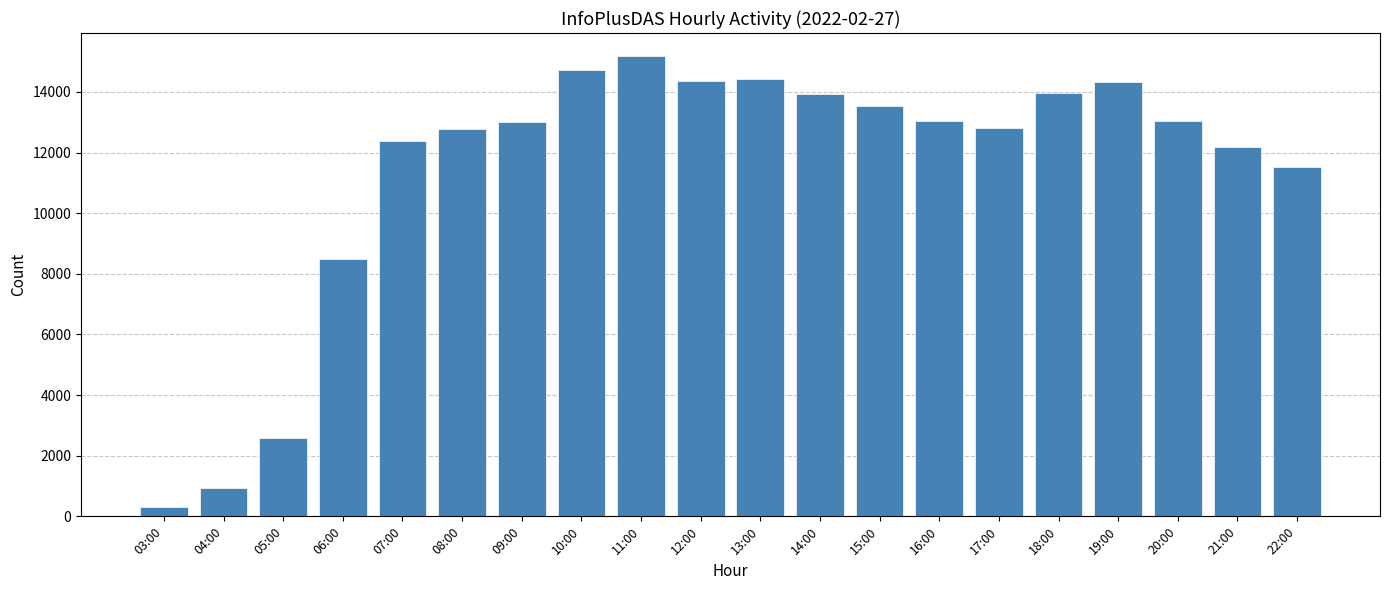

Between 08:00 and 15:00, which is larger?

15:00